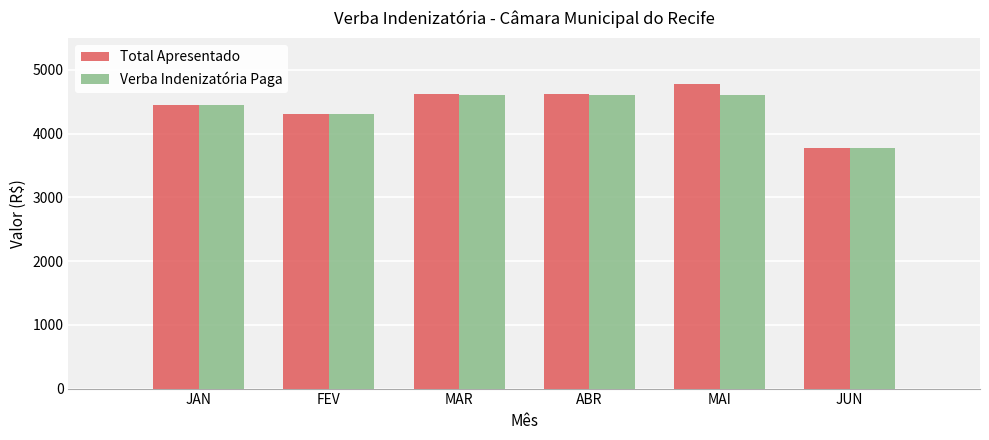

Is the value of Total Apresentado at JUN greater than the value of Verba Indenizatória Paga at MAR?

No